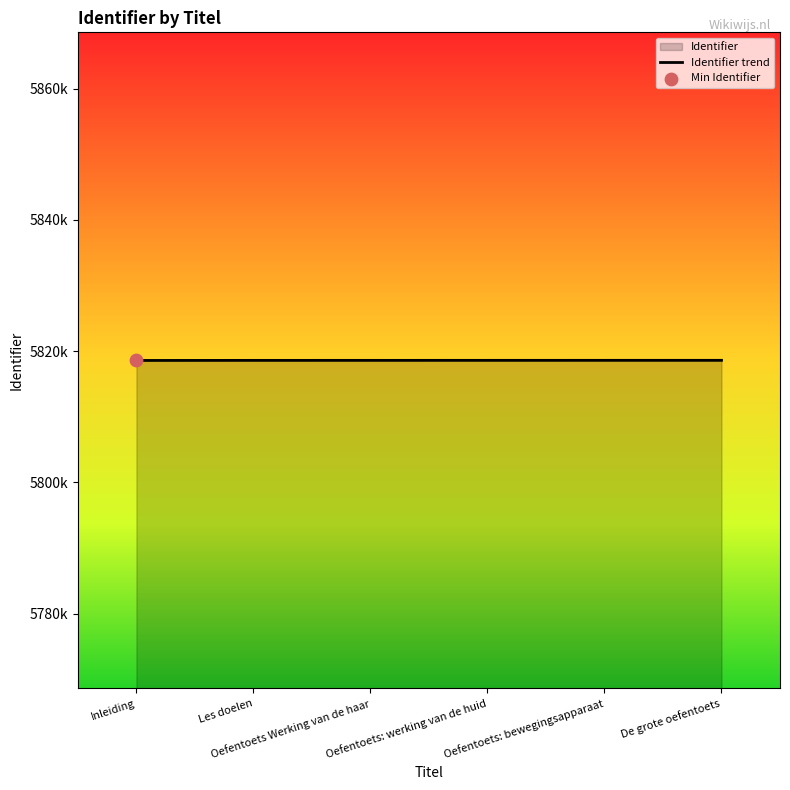

What is the change in value from Inleiding to Les doelen?

+12